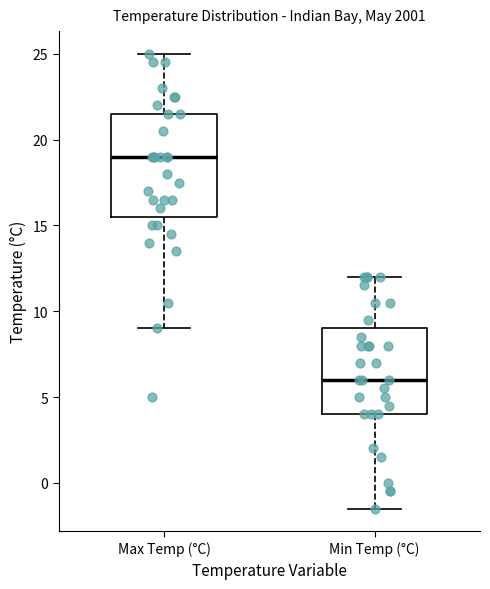

Reading left to right, transcribe this box plot: for each box, give where its median line is, the range the box spans, and where its two whiskers end, as read against the y-axis. The values are not printed on the chart, so give them approximately, as read against the axis.

Max Temp (°C): median 19.0, box 15.5 to 21.5, whiskers 9.0 to 25.0
Min Temp (°C): median 6.0, box 4.0 to 9.0, whiskers -1.5 to 12.0